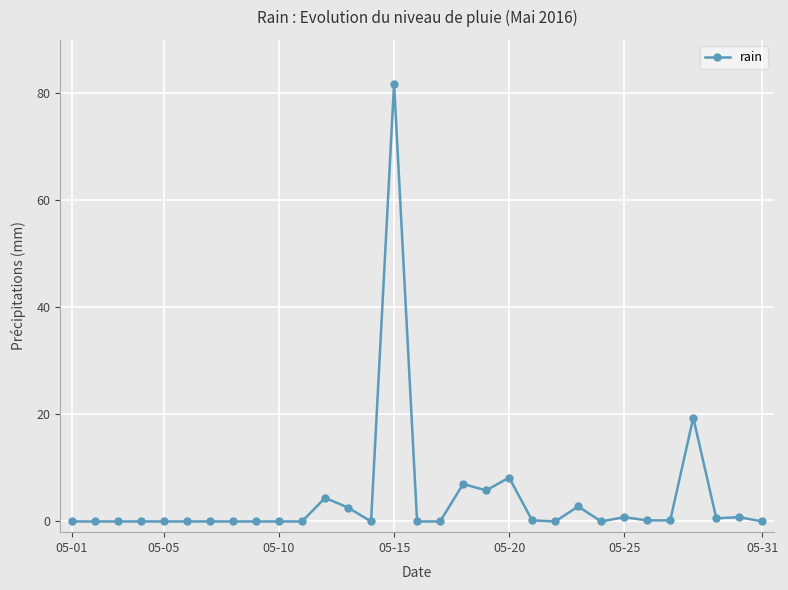

What is the greatest value displayed?

81.8